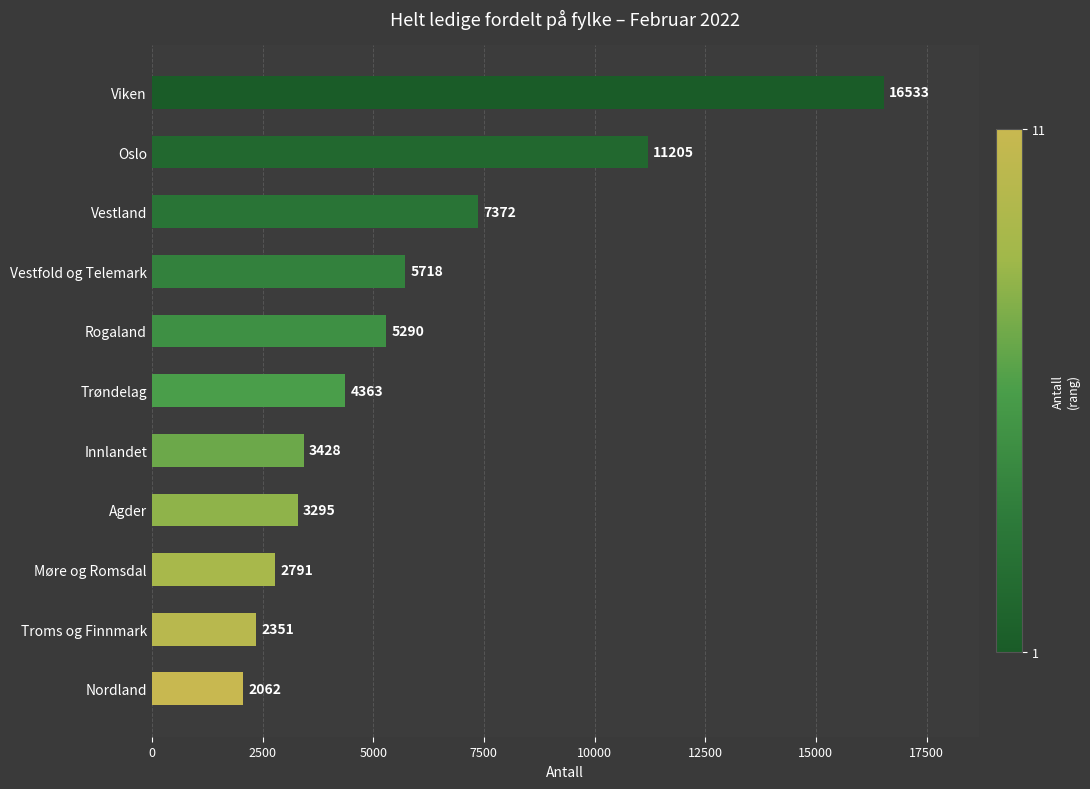

Are the bars grouped side by side (vs. stacked)?

No